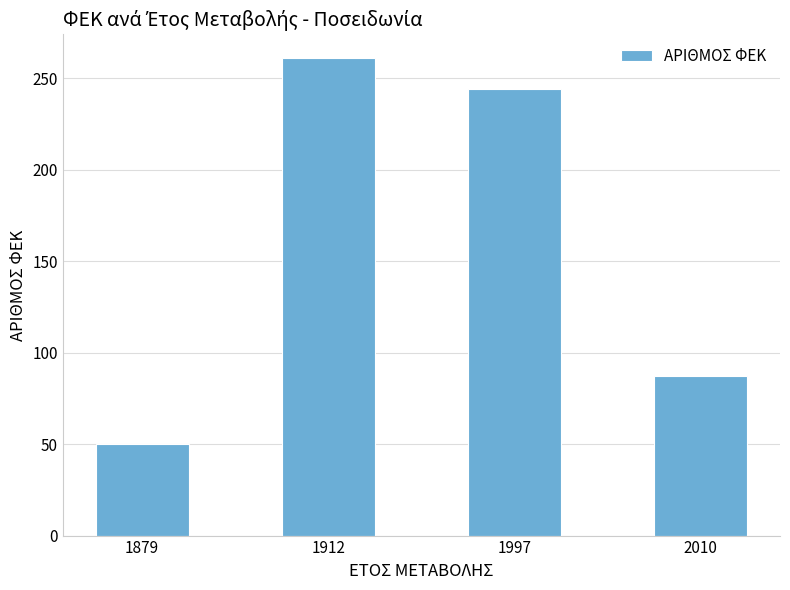

List the labels in order of value, smallest first.

1879, 2010, 1997, 1912